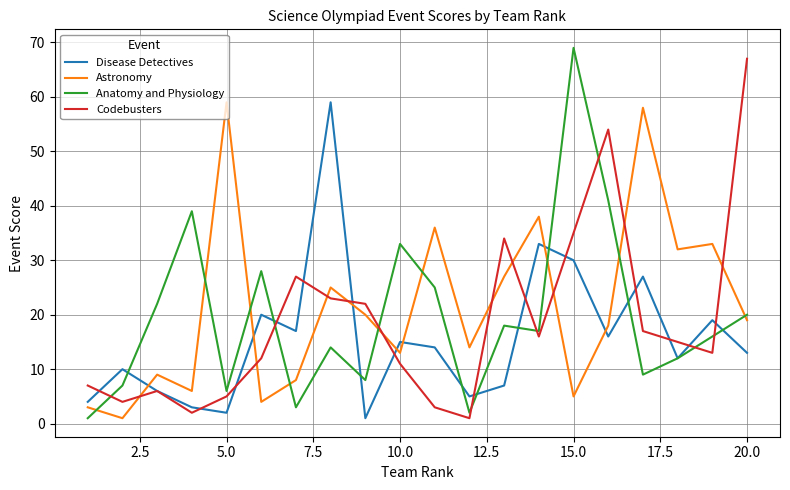

True or false: Astronomy and Disease Detectives cross at least once.

True